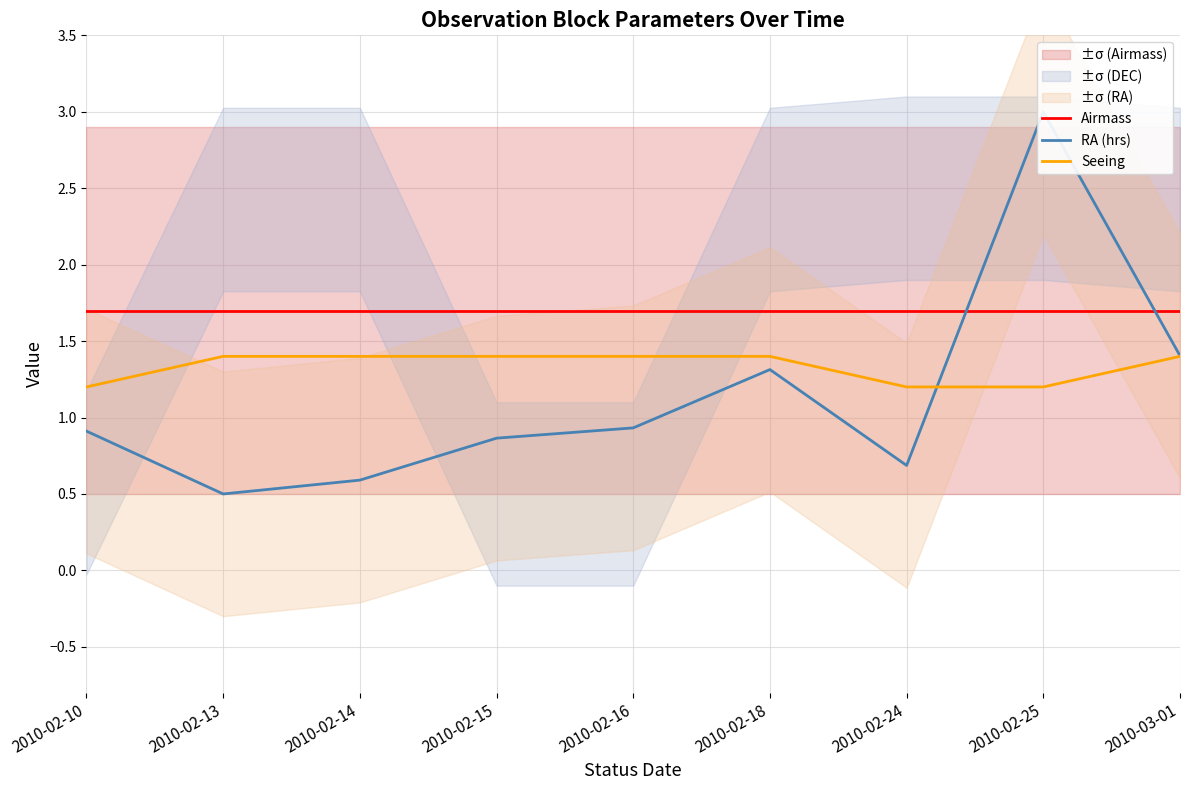

The value of Airmass at 2010-03-01 is 2.3. True or false?

False